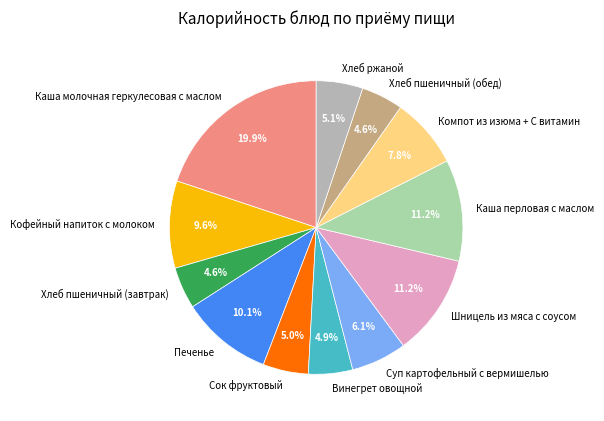

How many slices are in this pie chart?

12